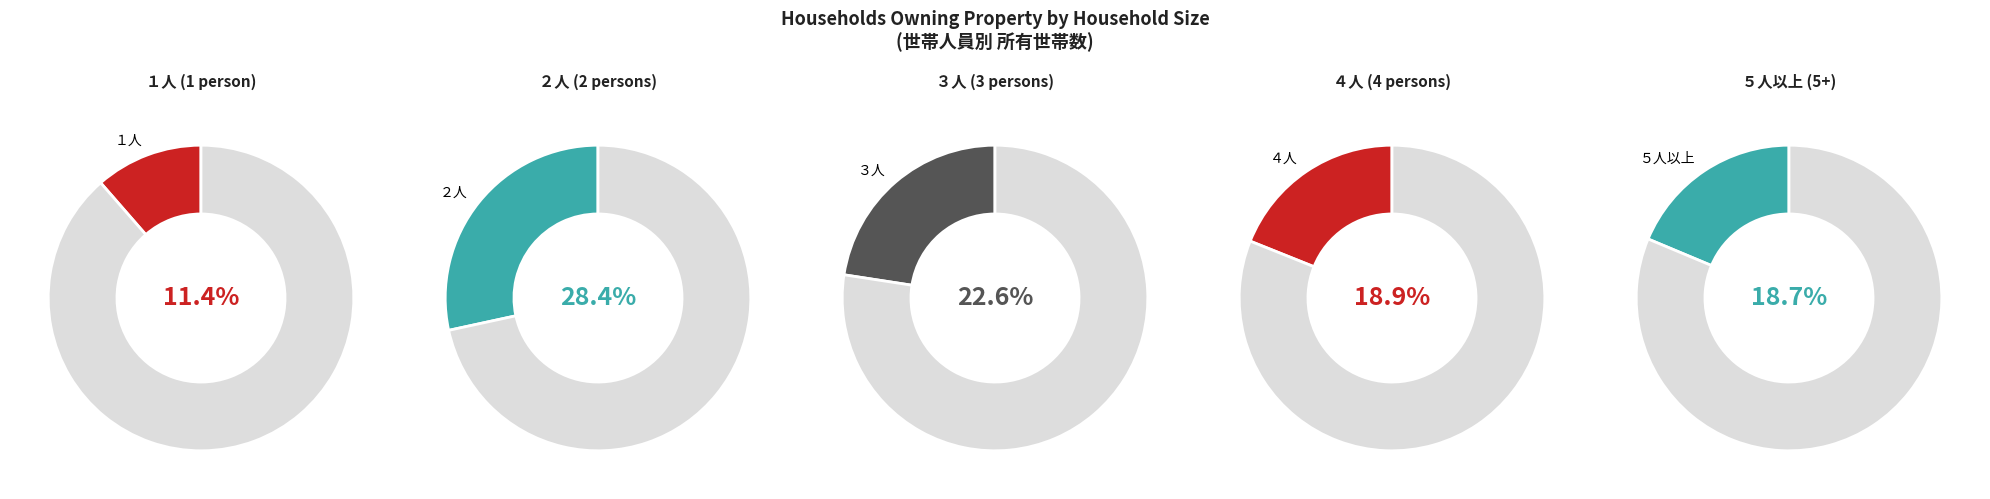

Which category has the biggest portion of the pie?

２人